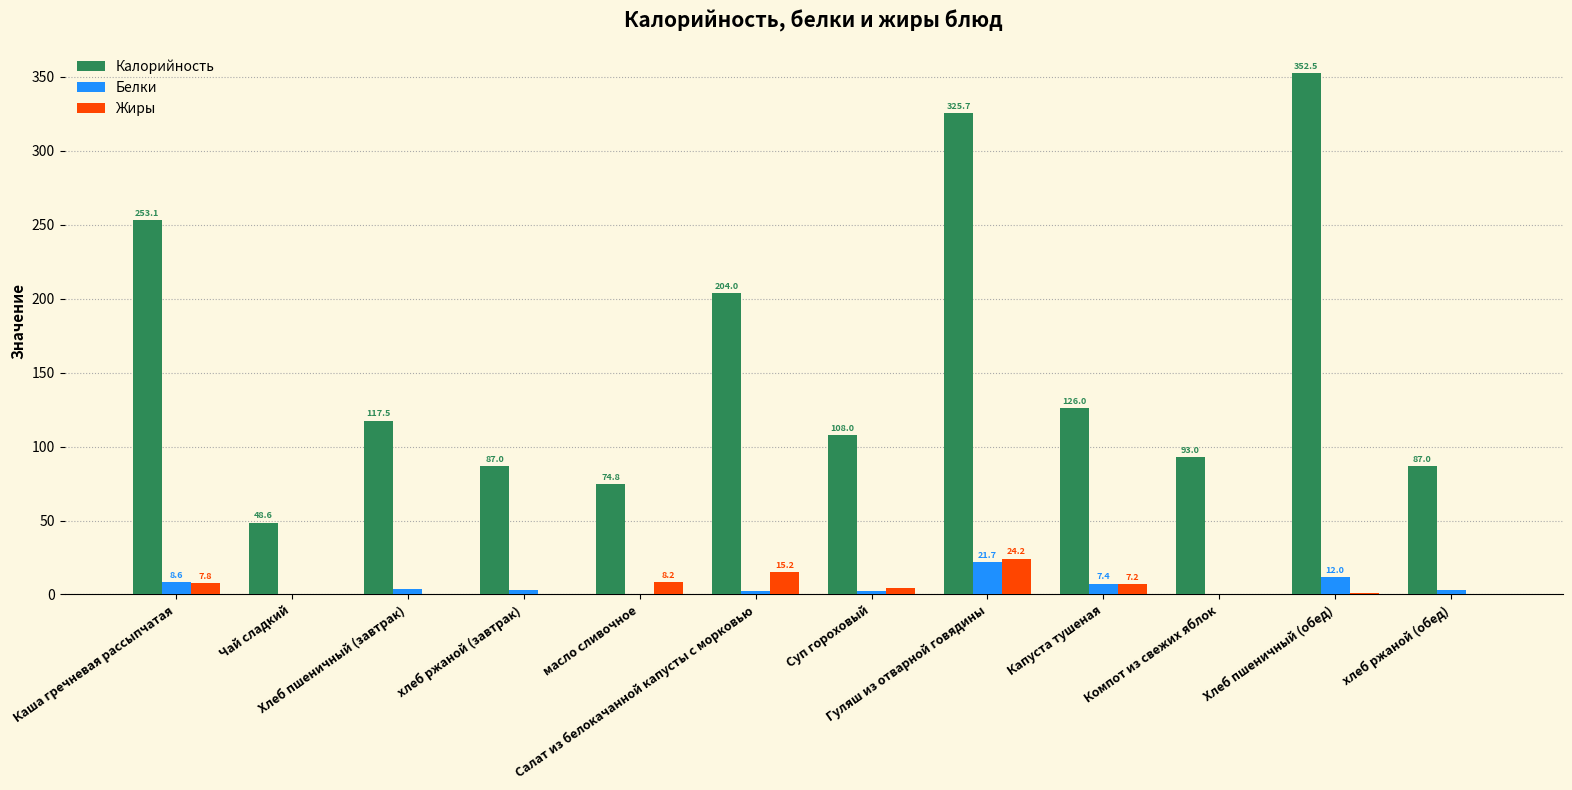

What is the difference between the second highest and second lowest values in the Калорийность series?

250.9